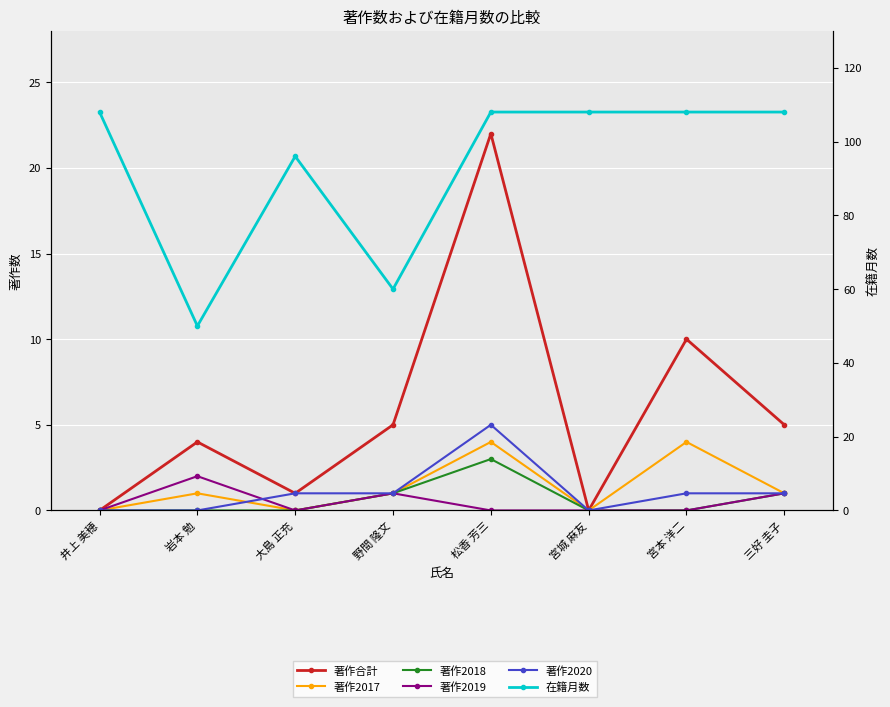

What is the difference between the maximum and minimum values in the 著作2020 series?

5